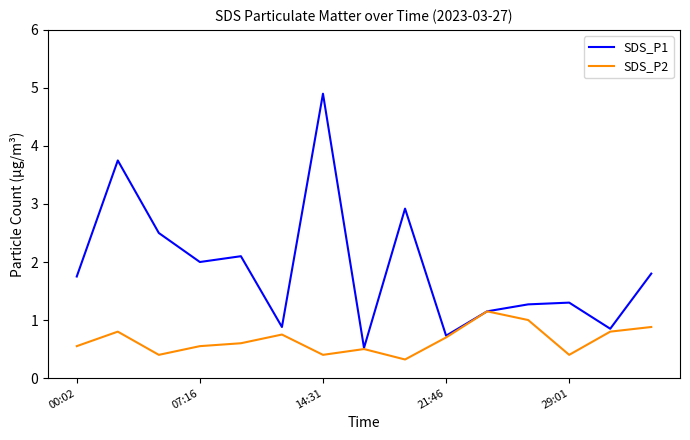

Which series has the widest spread of values?

SDS_P1